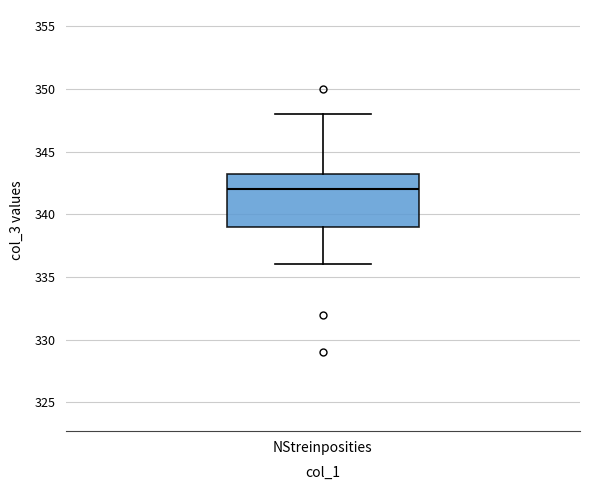

Transcribe this box plot: give where the median line is, the range the box spans, and where the two whiskers end, as read against the y-axis. The values are not printed on the chart, so give them approximately, as read against the axis.

median 342.0, box 339.0 to 343.5, whiskers 336.0 to 348.0